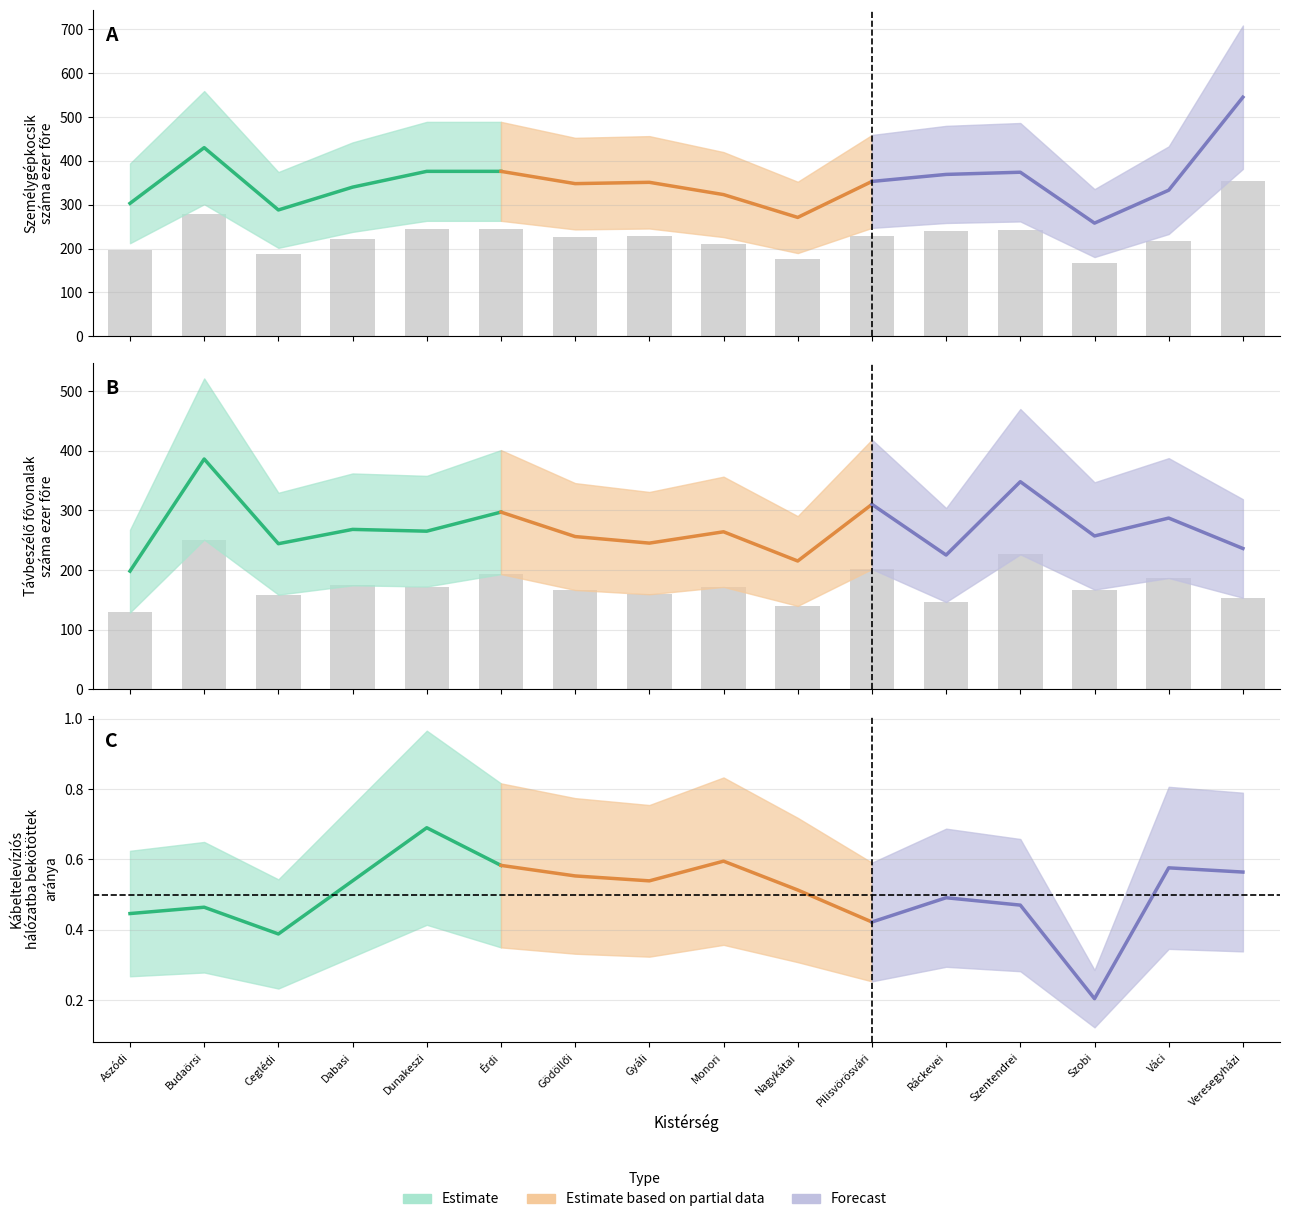

What is the difference between the highest and lowest values at Váci?

29.9